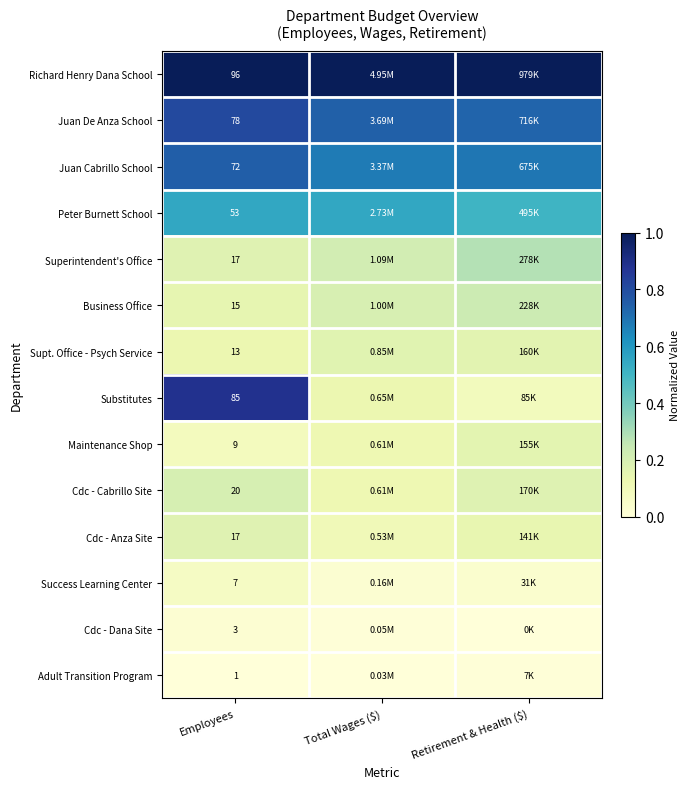

What is the total value across all series at Total Wages ($)?

4.0